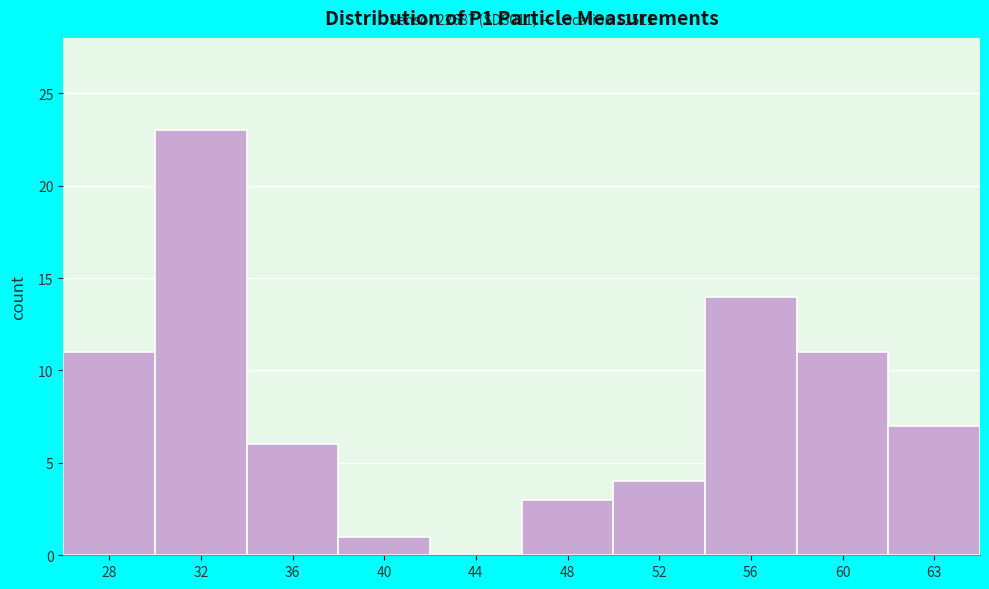

Reading left to right, transcribe all the data shown in this chart.

28=11	32=23	36=6	40=1	44=0	48=3	52=4	56=14	60=11	63=7